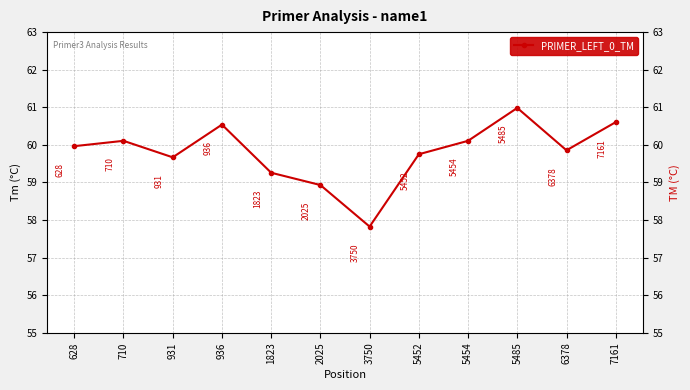

How many values exceed 59?

10